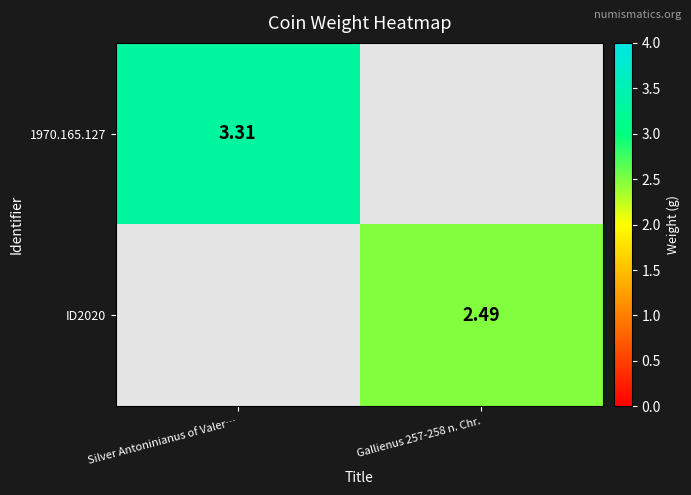

The value of ID2020 at Gallienus 257-258 n. Chr. is 2.5. True or false?

True